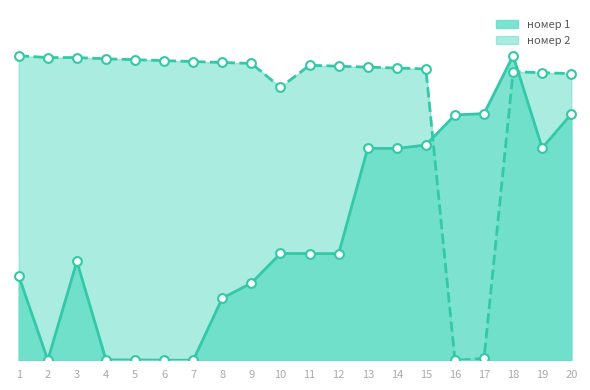

Which series has the widest spread of Y values?

номер 1